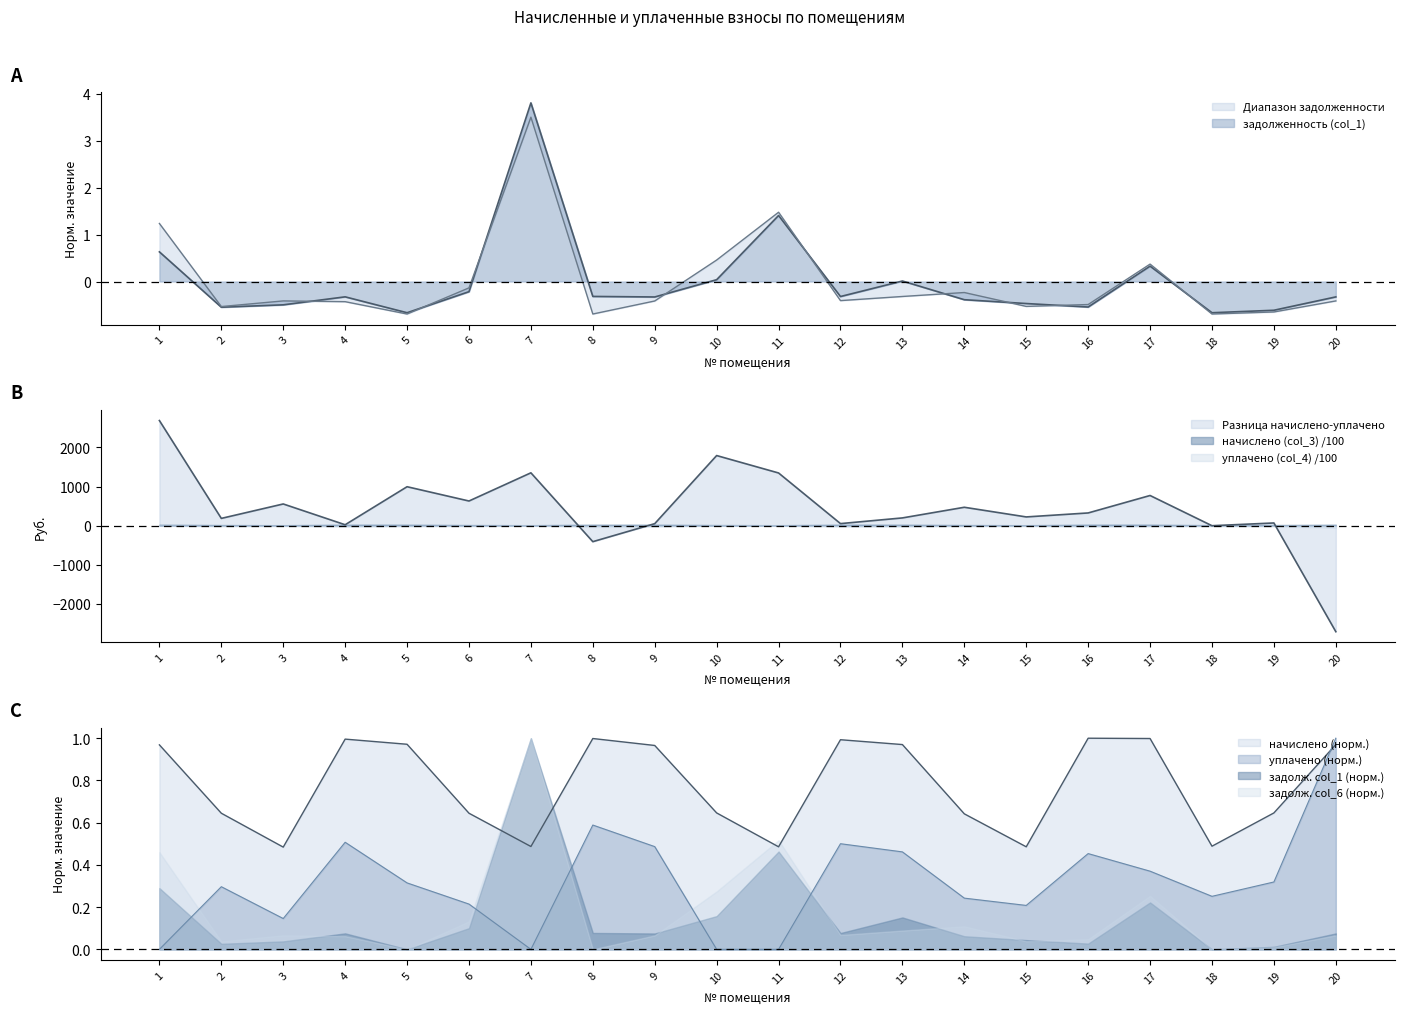

In уплачено (col_4), how many points are lower than both neighbors (excluding endpoints)?

4